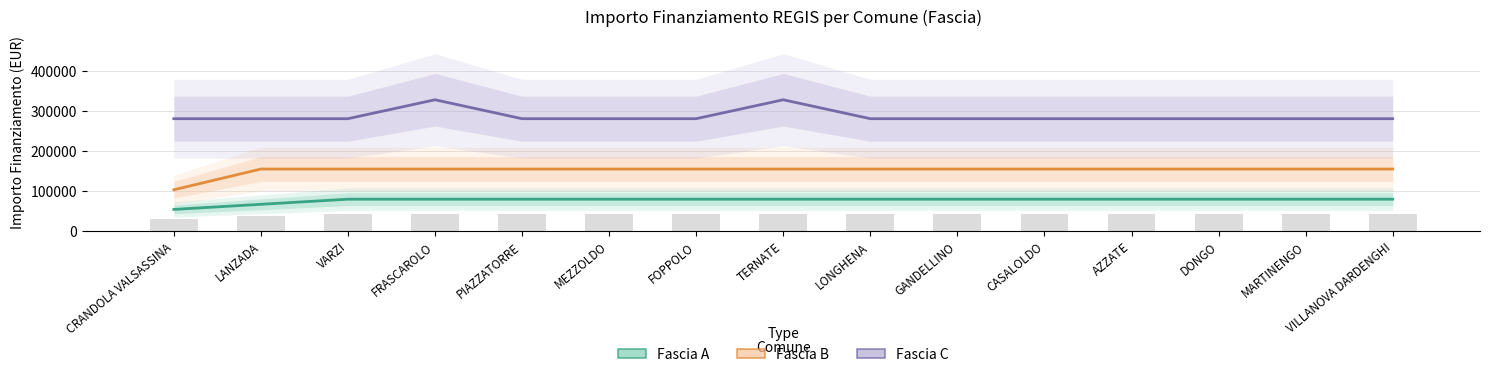

List the series in order of their overall mean, lowest first.

Fascia A, Fascia B, Fascia C